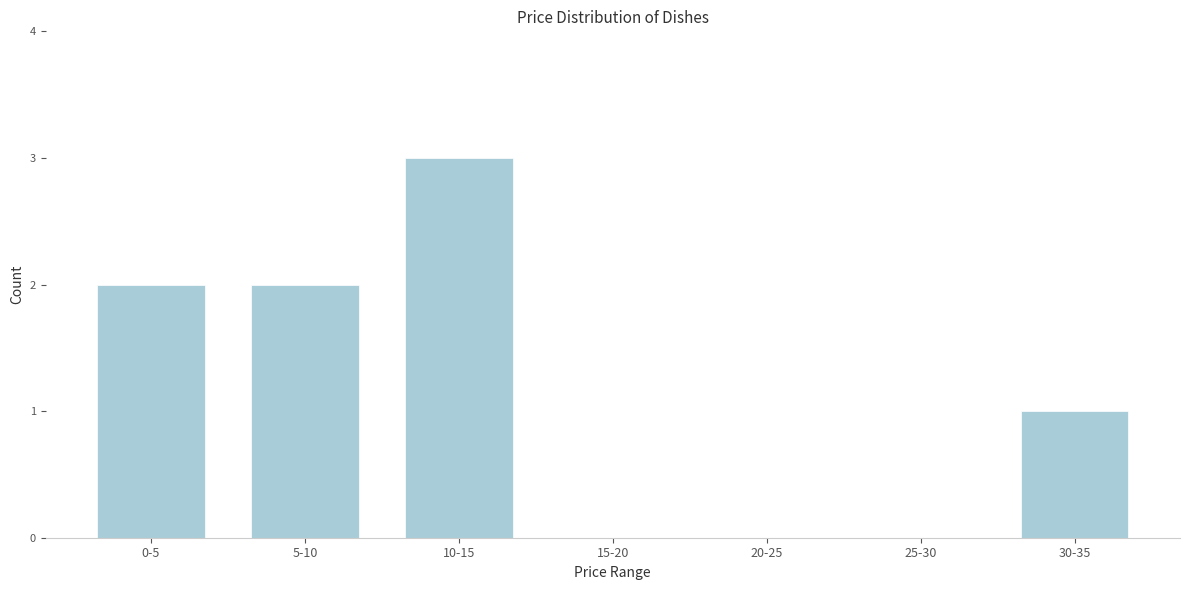

Reading left to right, what are all the values shown in this chart?

0-5=2	5-10=2	10-15=3	15-20=0	20-25=0	25-30=0	30-35=1